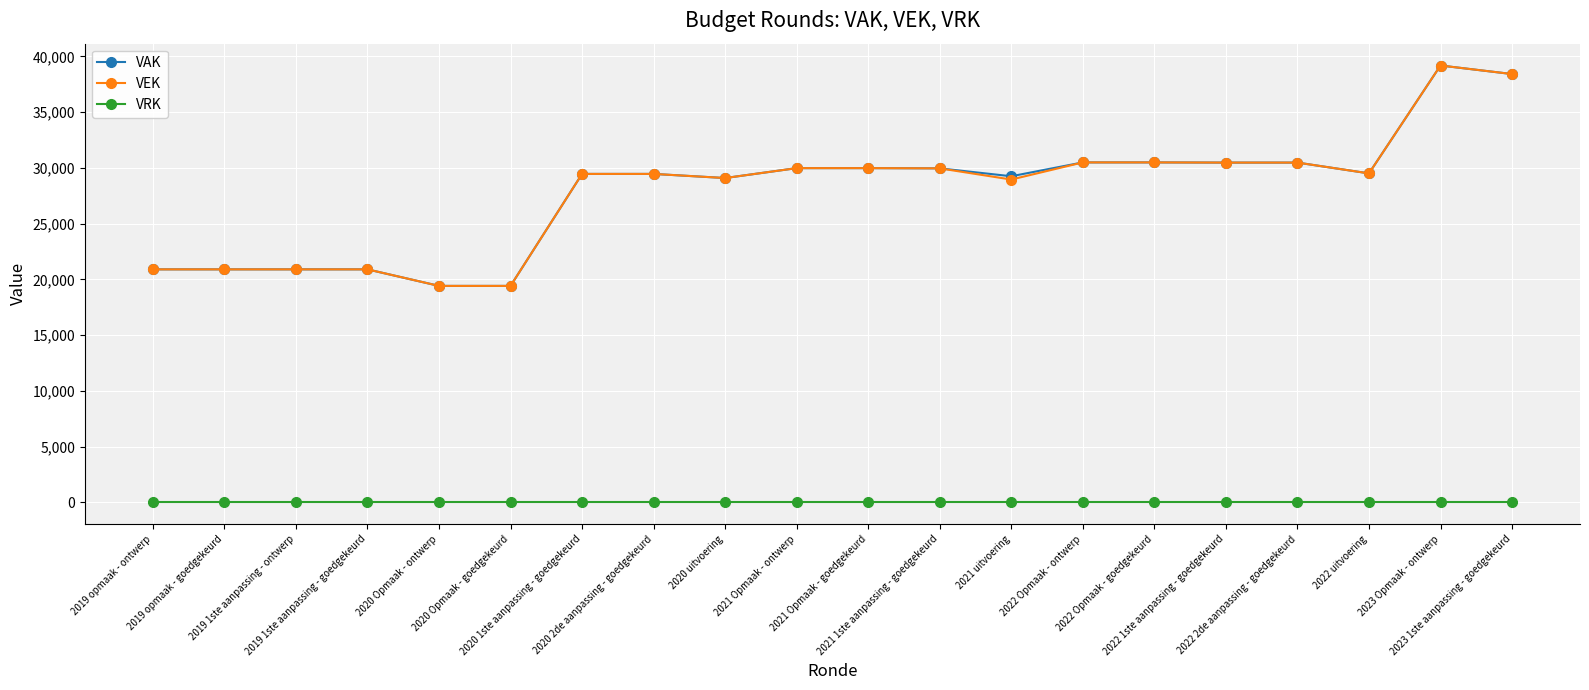

What is the highest value of the VEK series?

39189